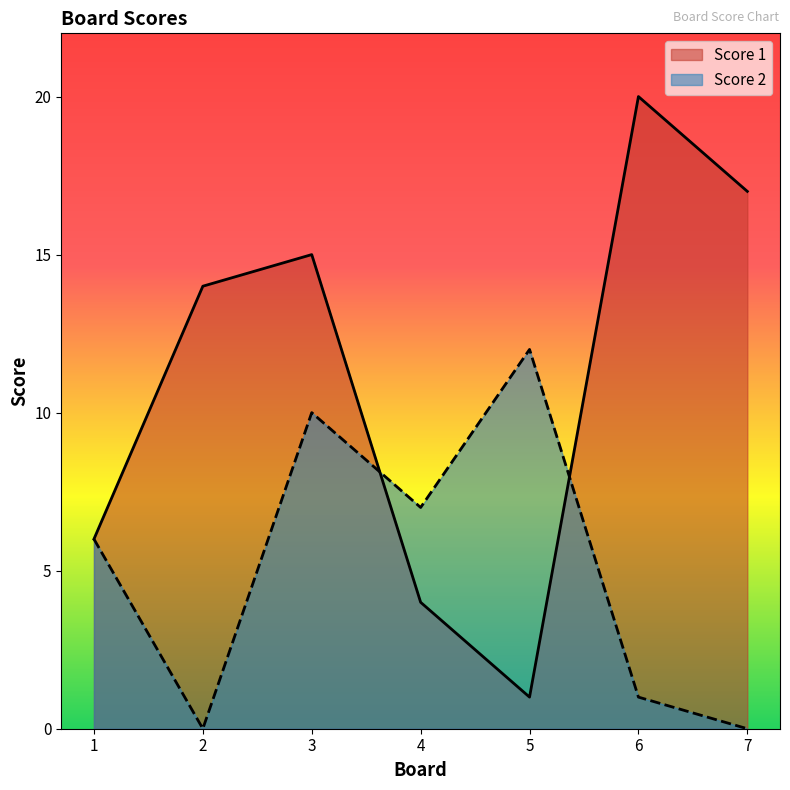

How many intersections are there between Score 1 and Score 2?

2